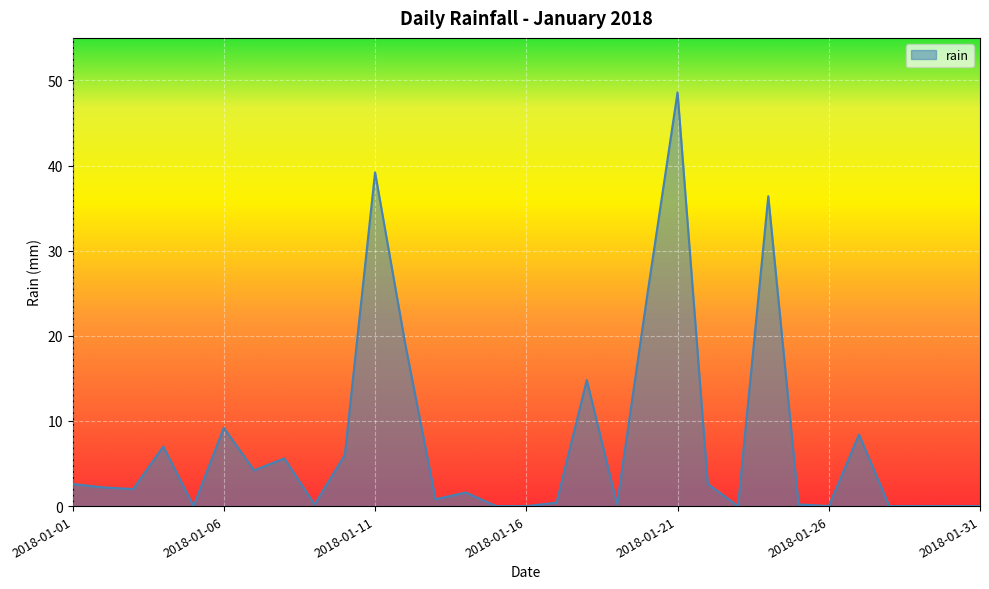

What is the difference between the maximum and minimum values?

48.6